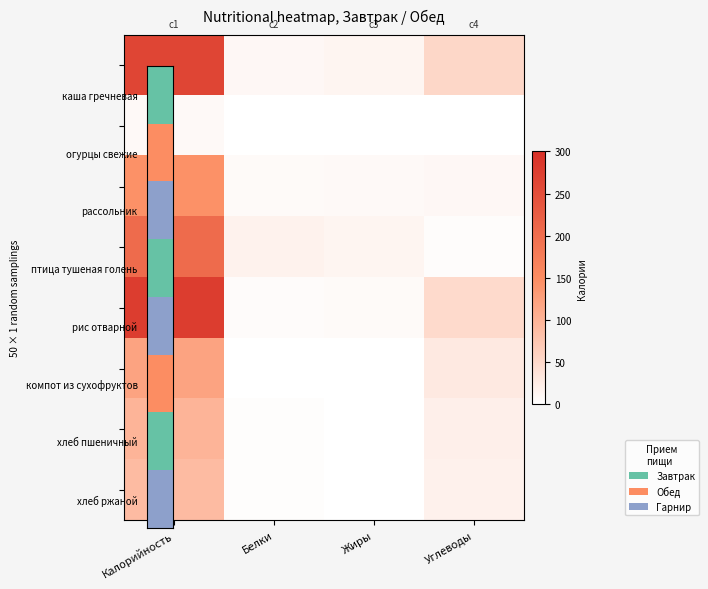

At which category is the sum across all series the highest?

Калорийность